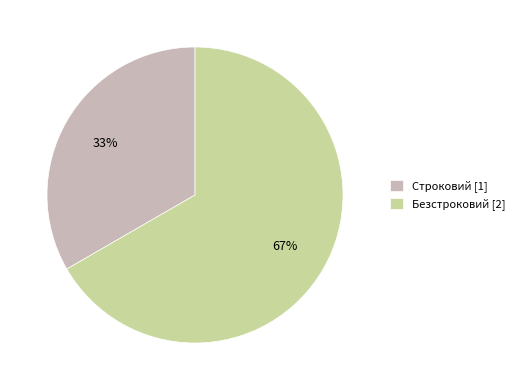

Is it true that Безстроковий is 55% of the pie?

False